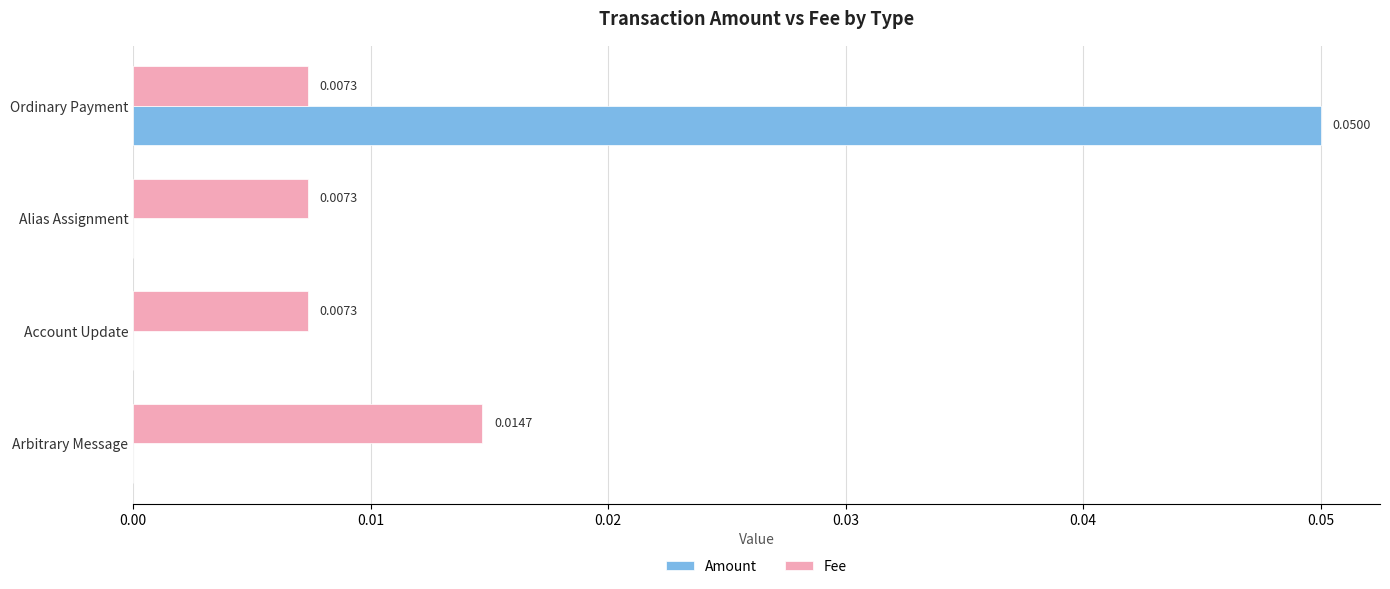

Which series has the largest total across all categories?

Amount